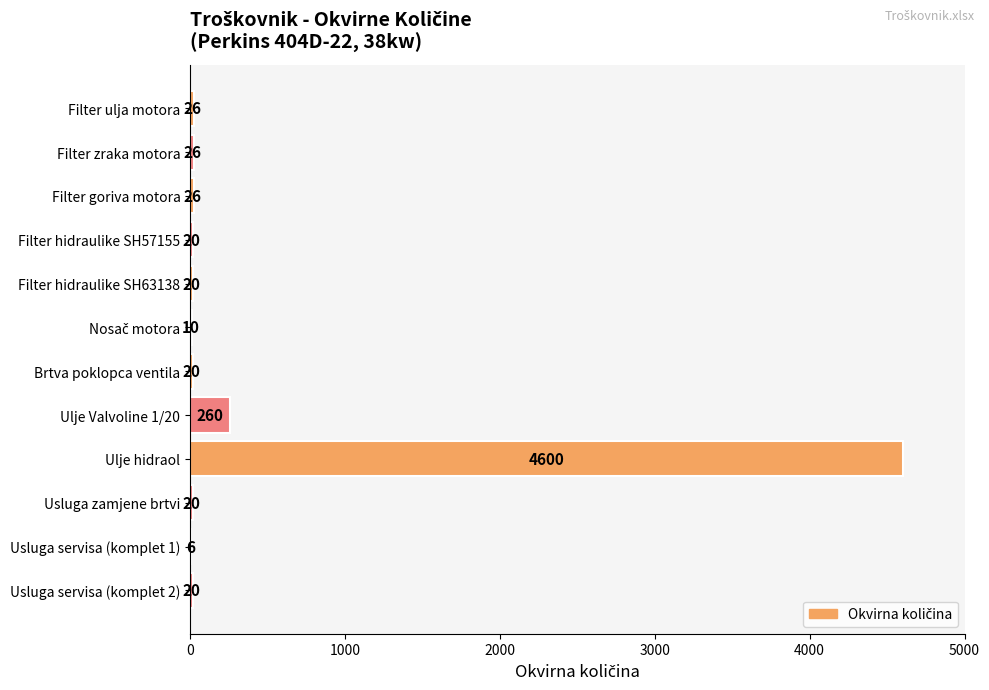

What is the sum of the values at Usluga servisa (komplet 1) and Filter hidraulike SH63138?

26